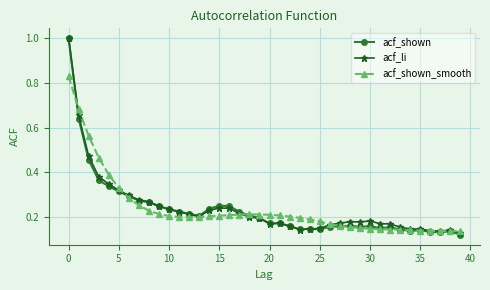

How many distinct data groups are displayed?

3